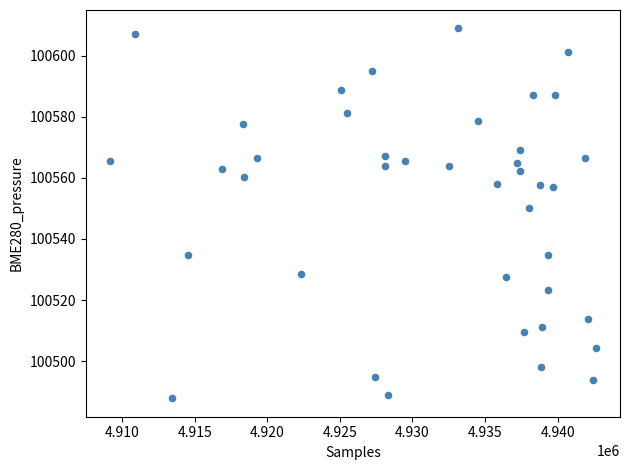

What Y value in the scatter plot is closest to 100548?

100550.1